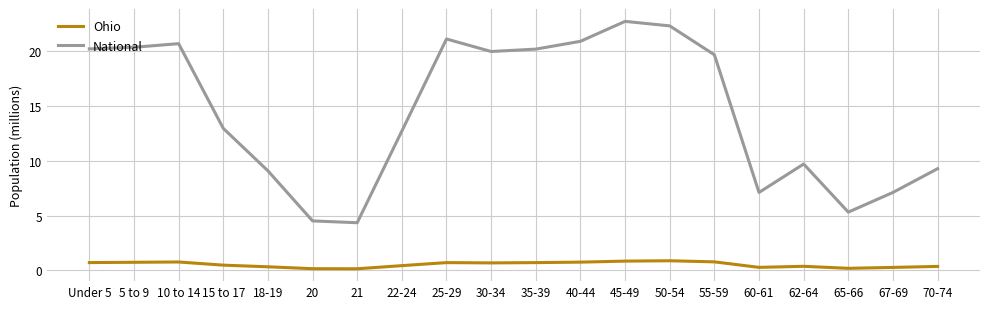

At 62-64, list the series in order from smallest to largest.

Ohio, National